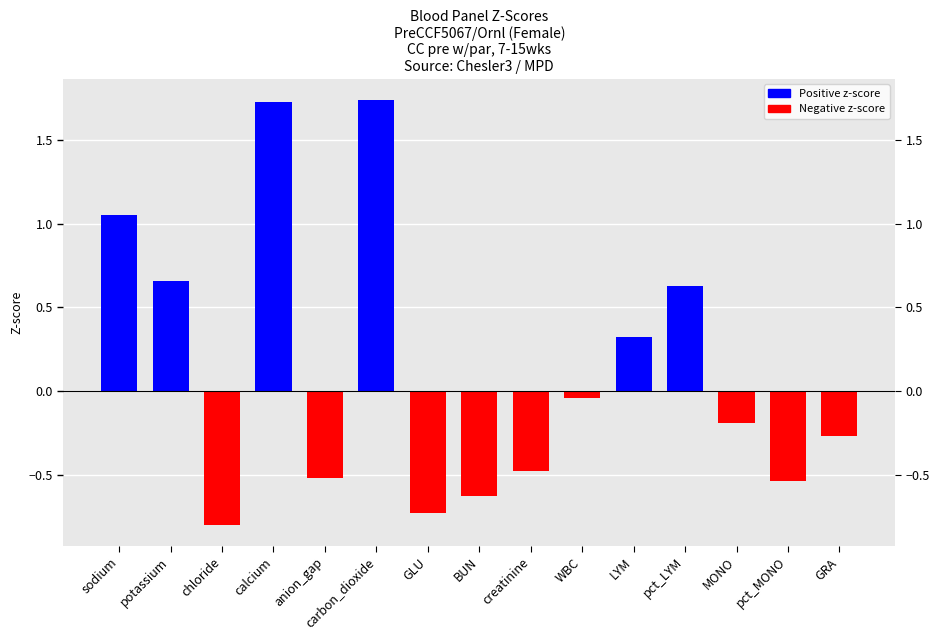

At which category does the chart reach its minimum across all series?

chloride